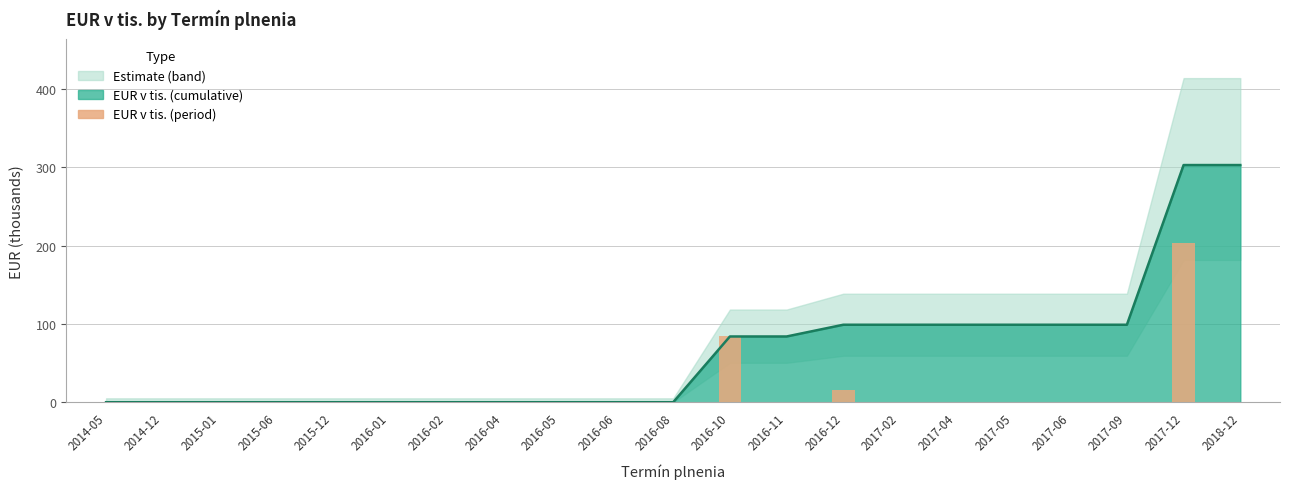

Does the chart contain any negative values?

No